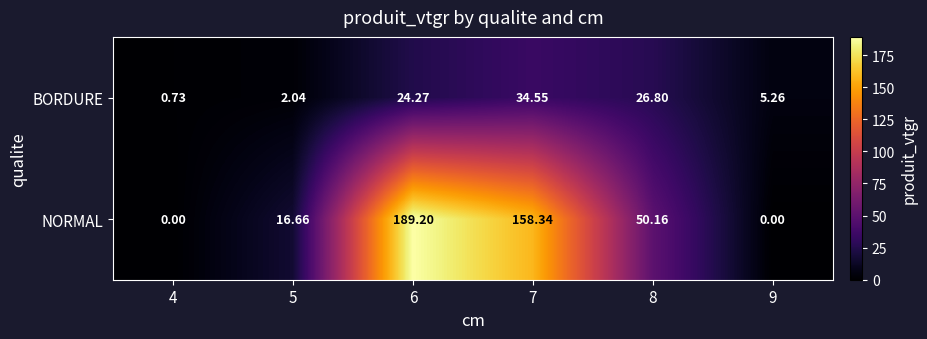

At which category is the sum across all series the highest?

6